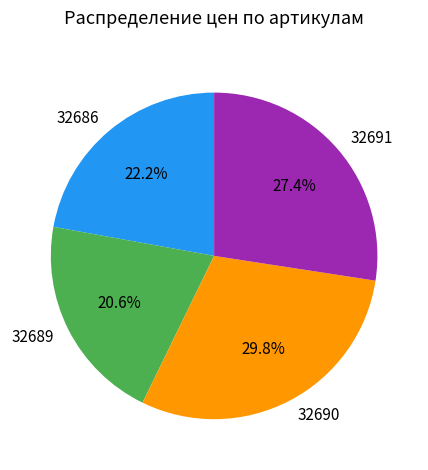

What percentage is the 32689 slice, to the nearest percent?

21%